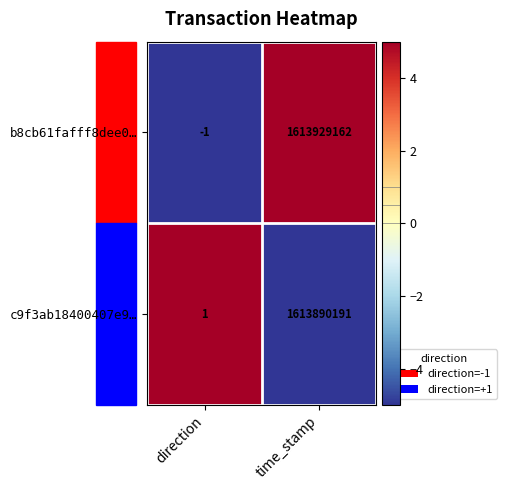

How many data points in c9f3ab18400407e9… are less than 1613890191?

1